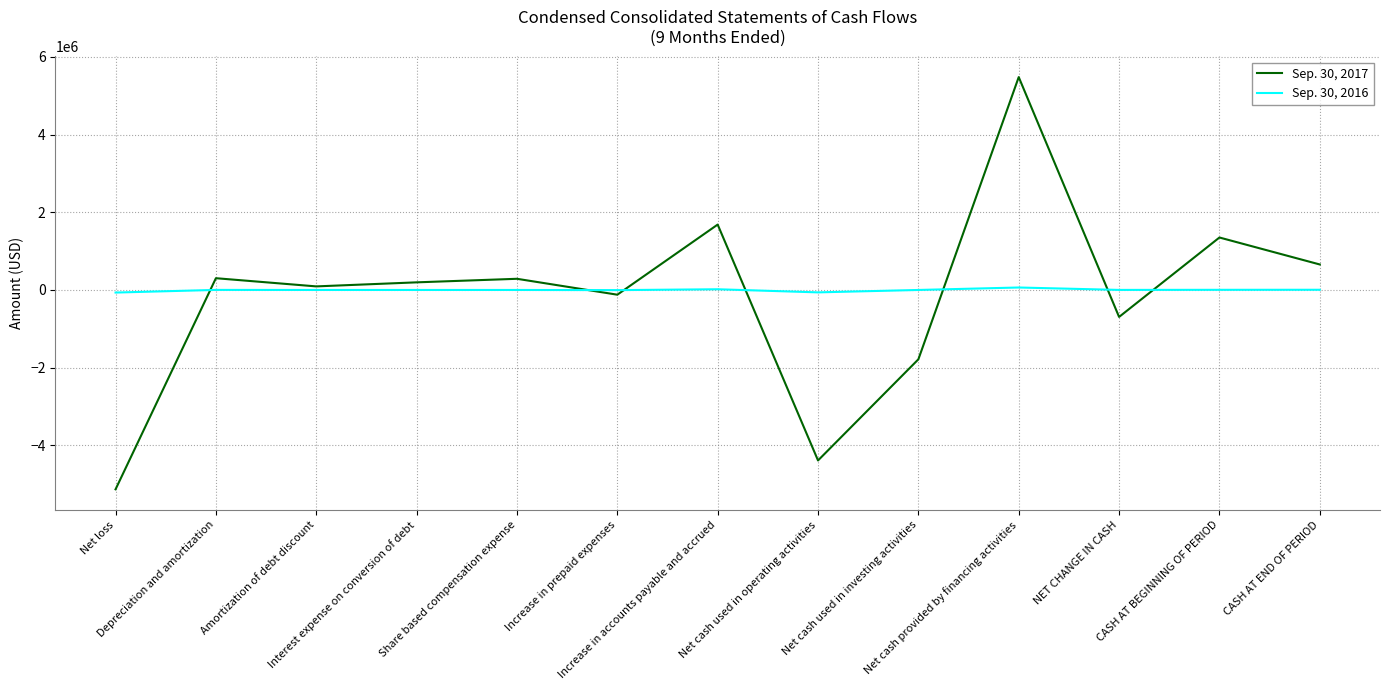

At which category is the sum across all series the highest?

Net cash provided by financing activities